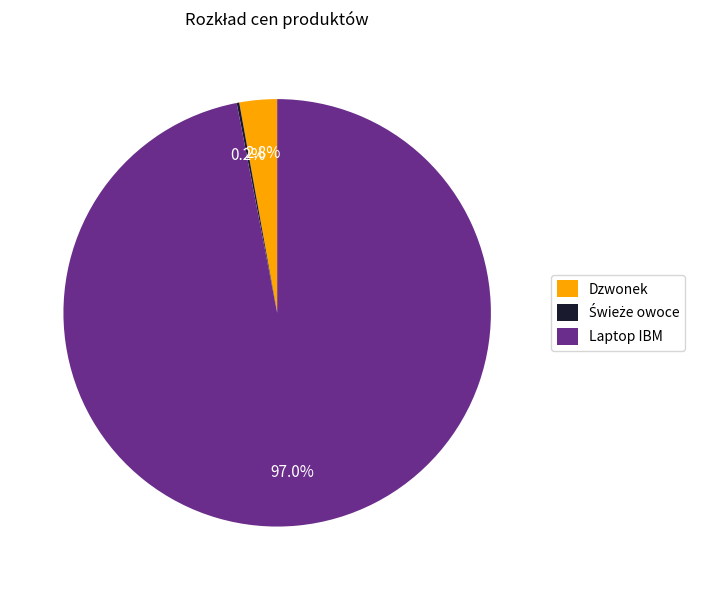

Between Dzwonek and Laptop IBM, which is larger?

Laptop IBM